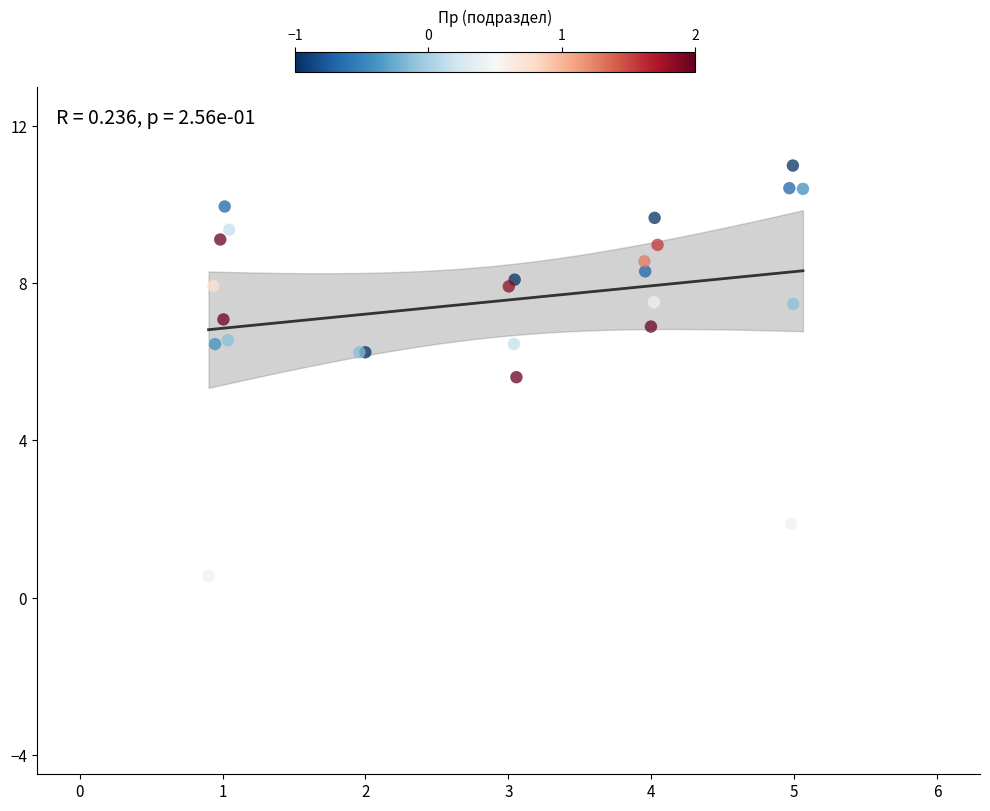

What Y value in the scatter plot is closest to 5?

5.6